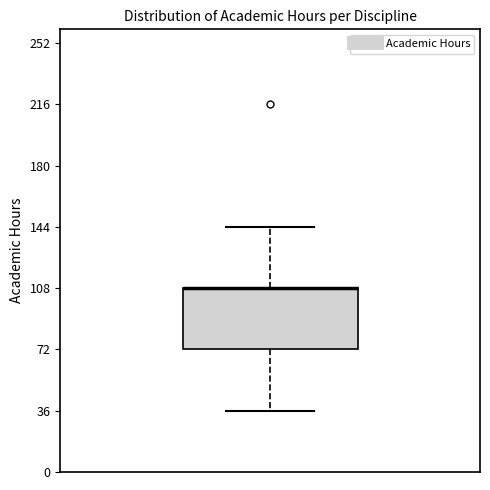

Read this box plot against the y-axis: the position of the median line, the range covered by the box, and the ends of both whiskers. The values are not printed on the chart, so give them approximately, as read against the axis.

median 110 (drawn on the box's upper edge), box 70 to 110, whiskers 35 to 145